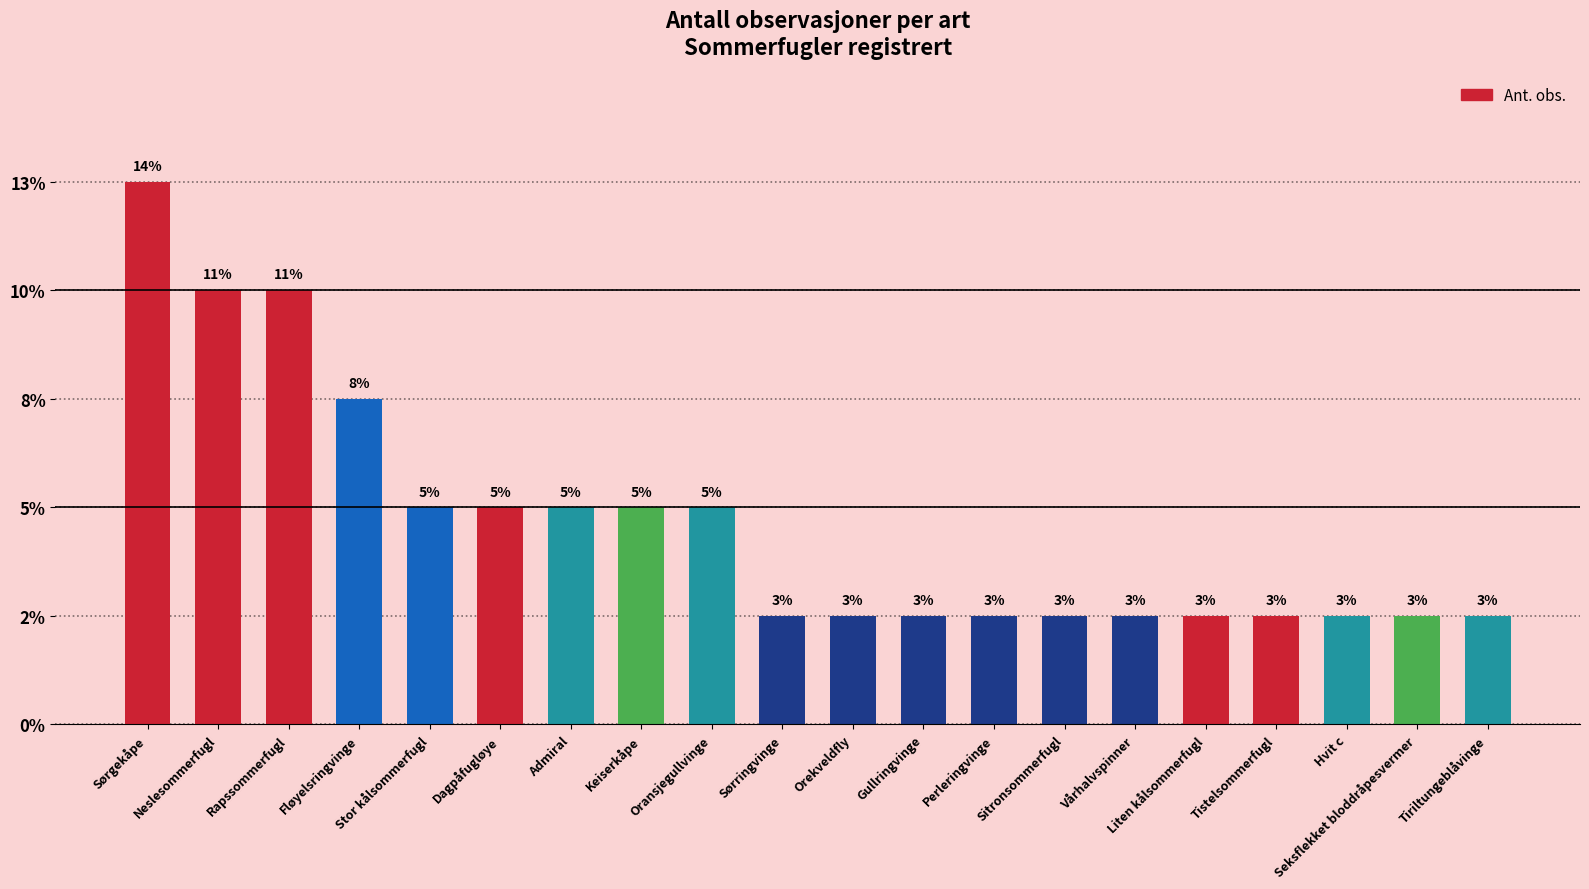

Are the bars horizontal?

No